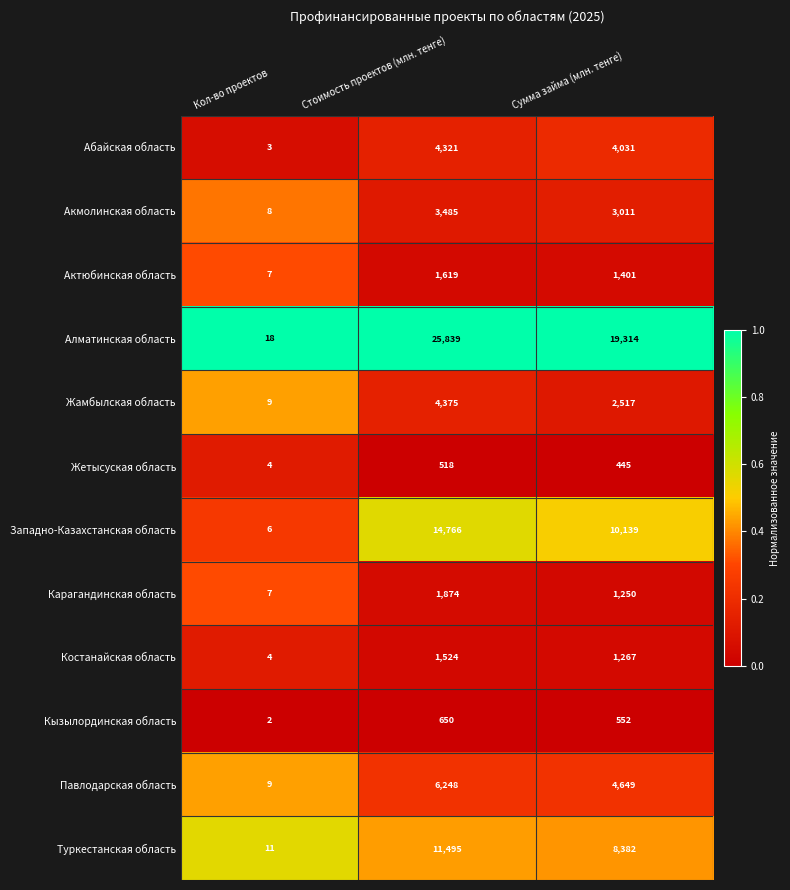

What is the sum of the Костанайская область values at Кол-во проектов and Сумма займа (млн. тенге)?

1271